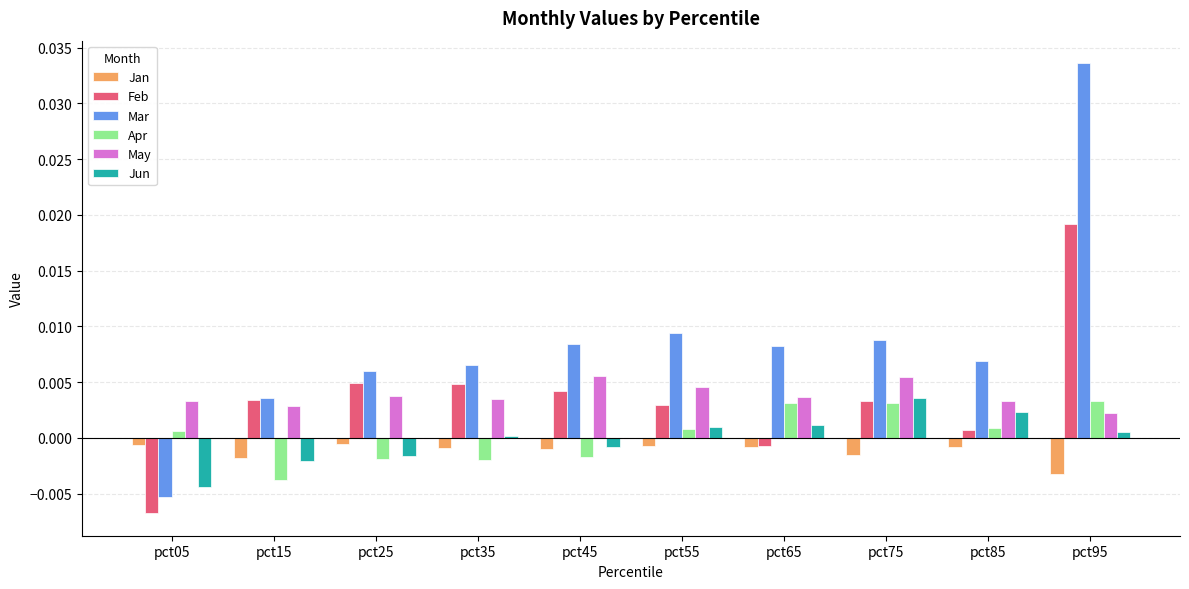

Which label corresponds to the largest value in the chart?

pct95